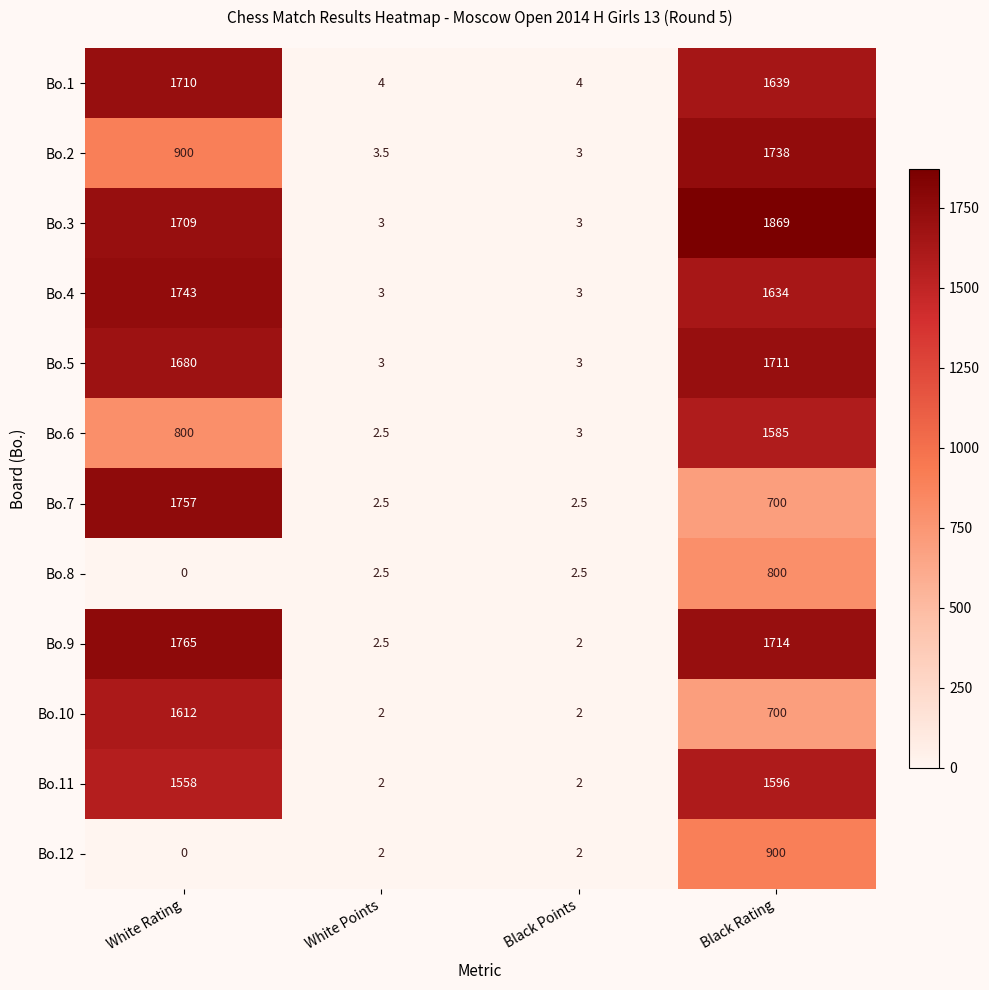

At which category is the sum across all series the highest?

Black Rating